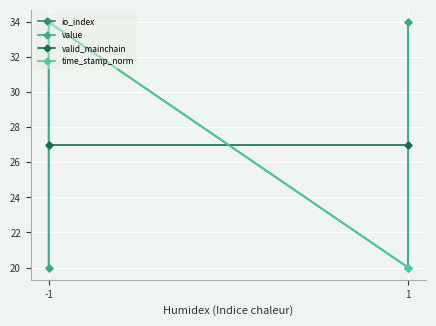

True or false: io_index and value cross at least once.

False